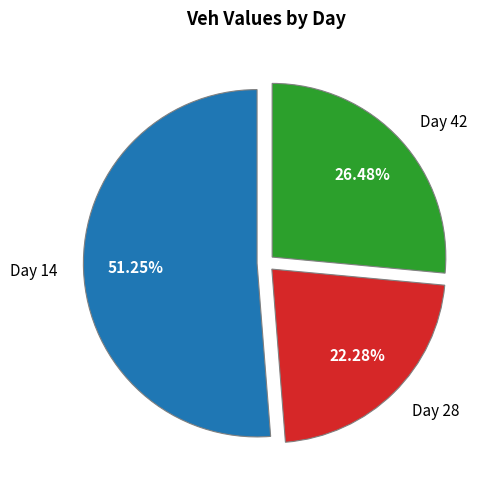

Is it true that Day 14 is 51% of the pie?

True